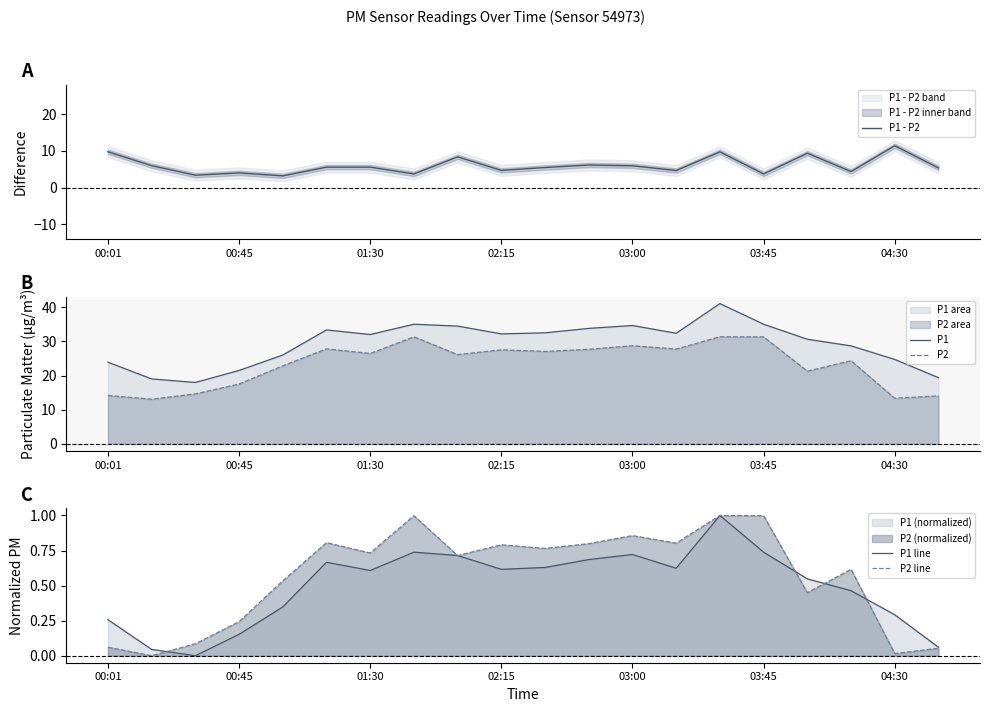

Is it true that P2 equals 41.6 at 03:45?

False